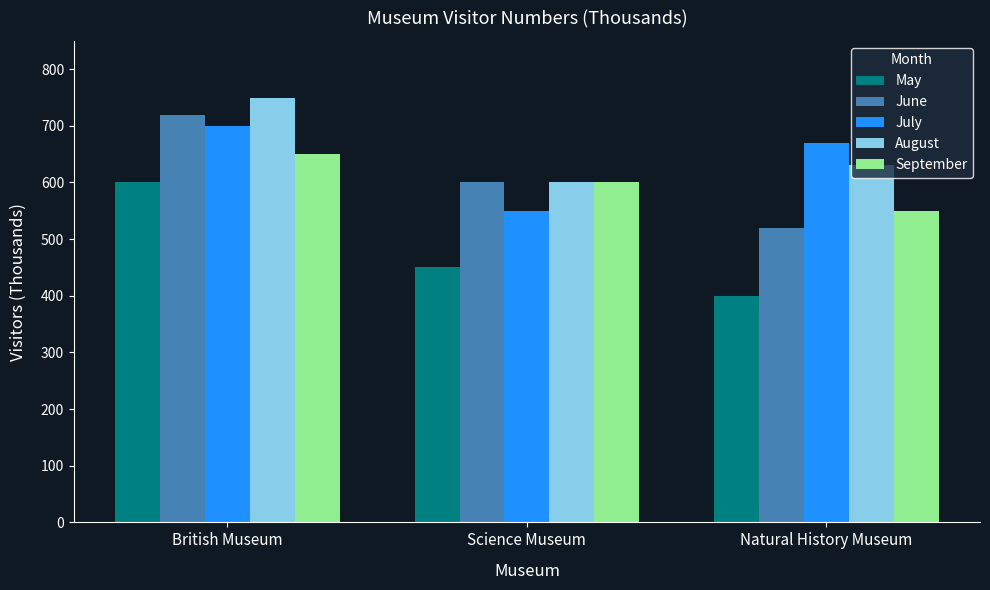

Reading right to left, transcribe all the data shown in this chart.

May: Natural History Museum=400	Science Museum=450	British Museum=600
June: Natural History Museum=520	Science Museum=600	British Museum=720
July: Natural History Museum=670	Science Museum=550	British Museum=700
August: Natural History Museum=630	Science Museum=600	British Museum=750
September: Natural History Museum=550	Science Museum=600	British Museum=650